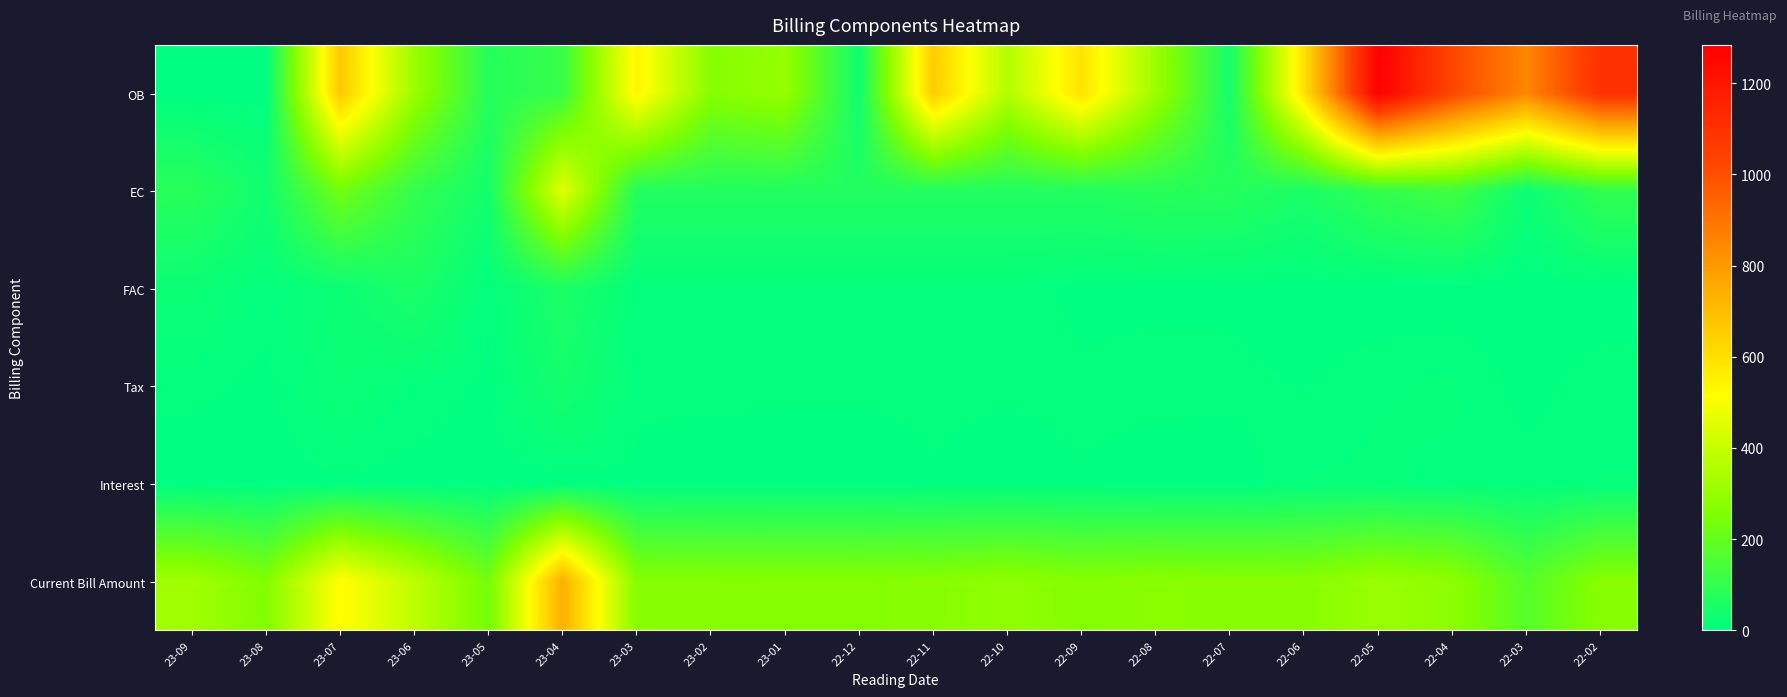

At which category does the chart reach its minimum across all series?

23-09